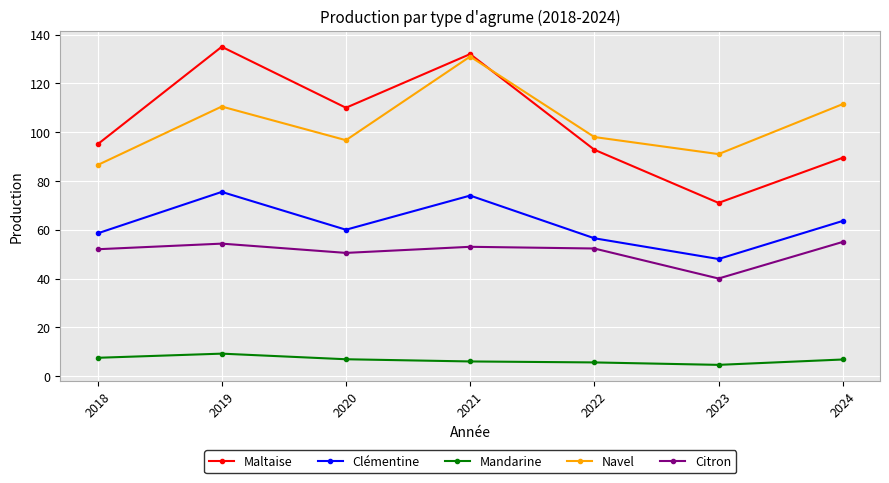

True or false: Maltaise and Clémentine intersect in this chart.

False